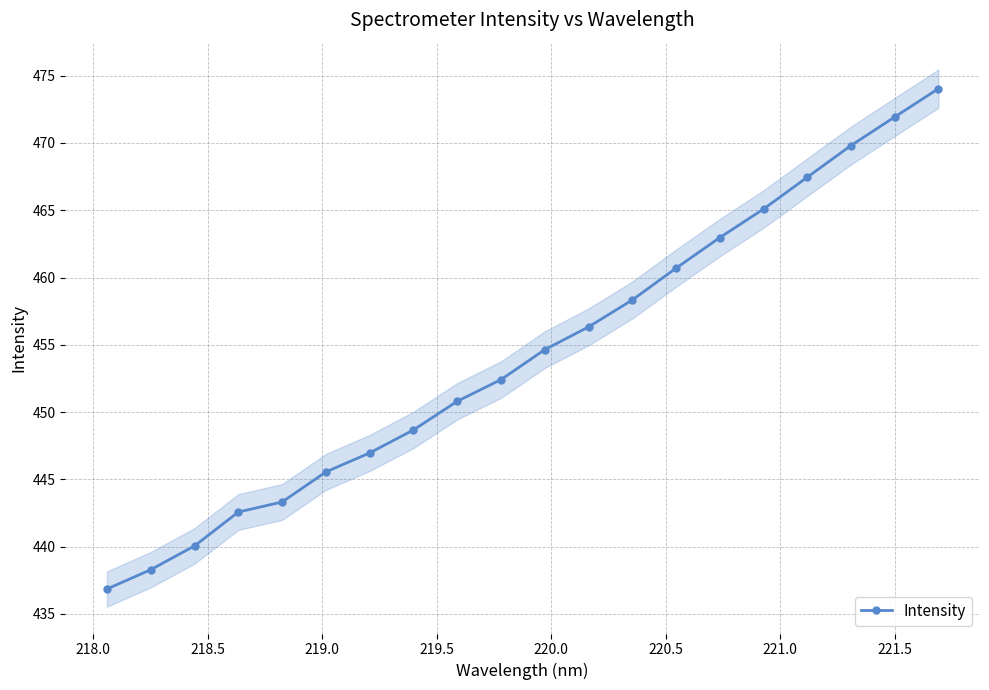

What is the value of the Intensity point at the 19th from the left?

471.9